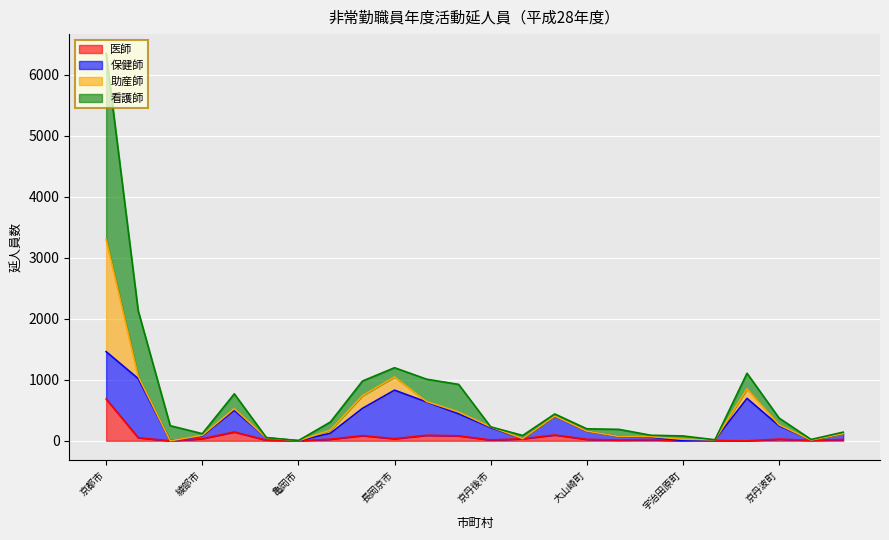

True or false: 看護師 and 医師 cross at least once.

False